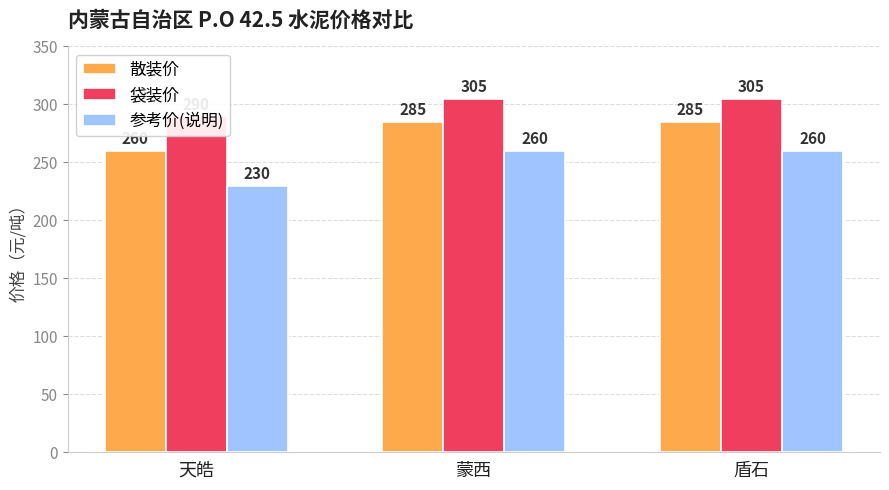

Rank the series by their maximum value, from highest to lowest.

袋装价, 散装价, 参考价(说明)